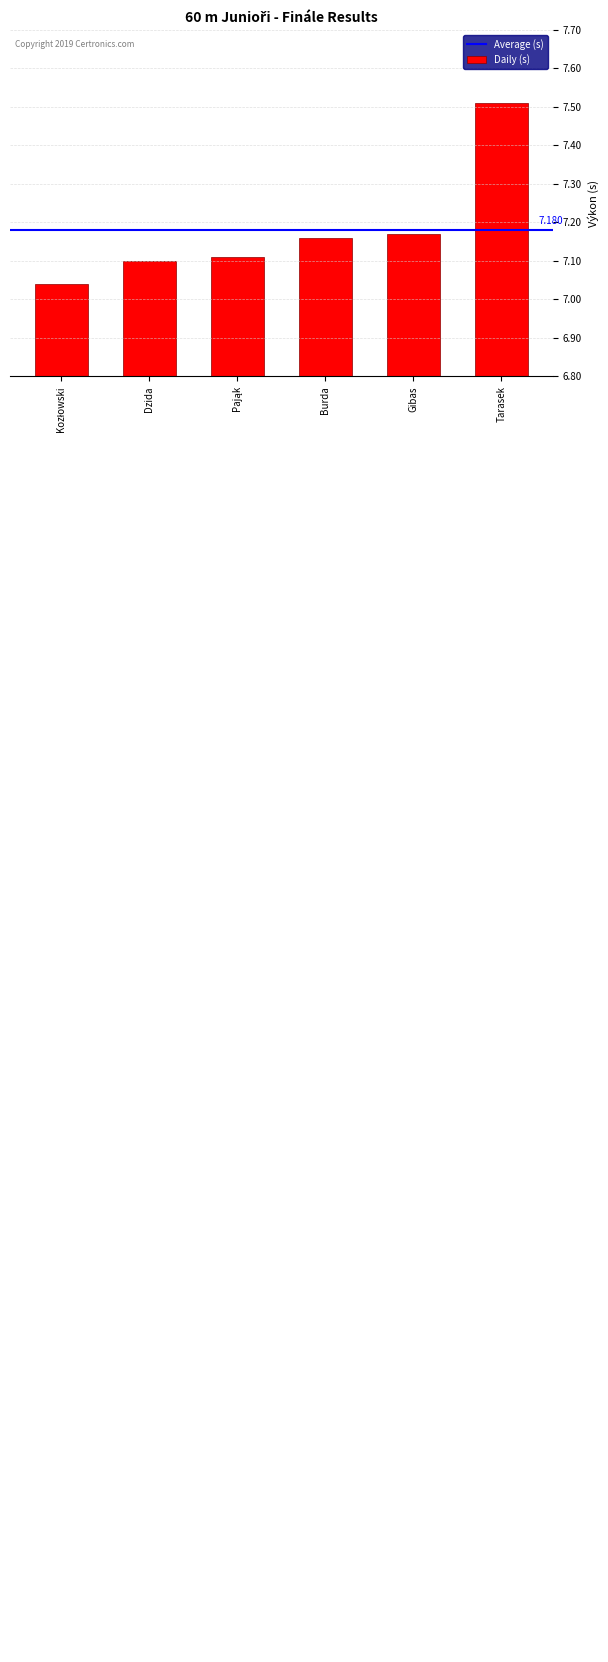

What is the approximate value at Tarasek?

7.5